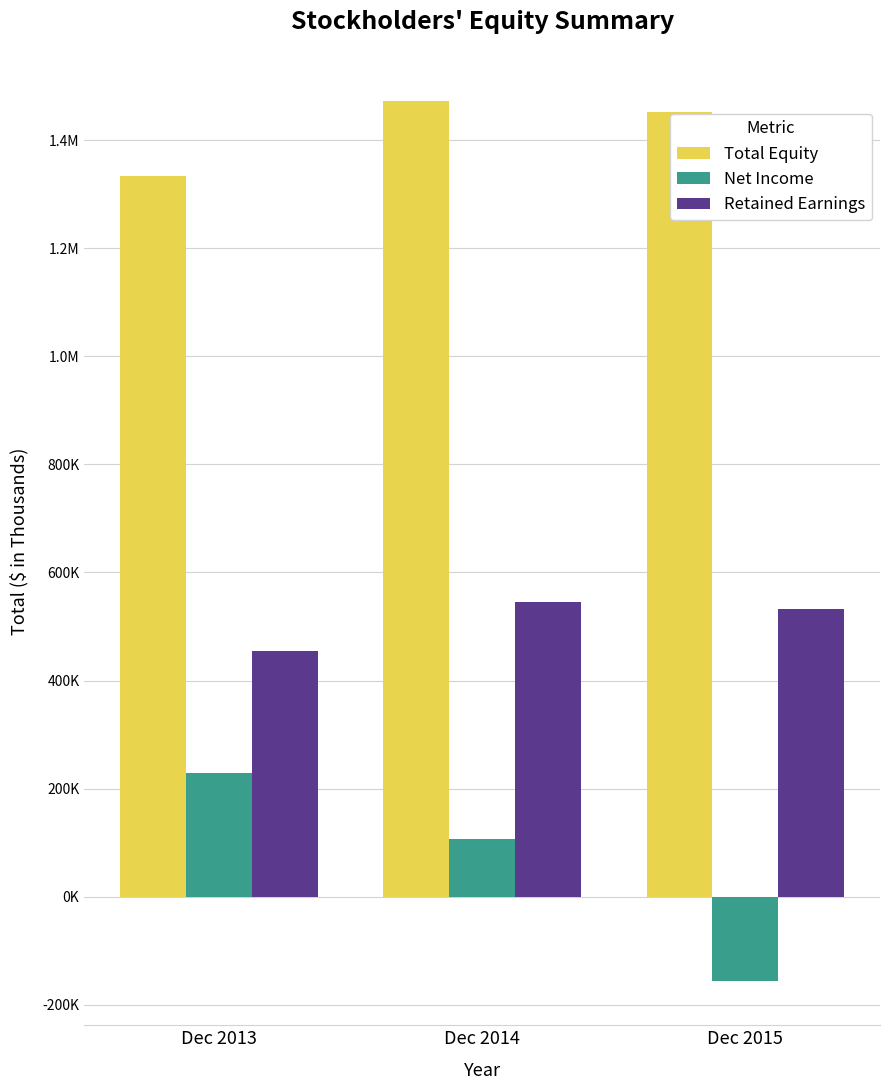

What are all the series names shown in the legend?

Total Equity, Net Income, Retained Earnings